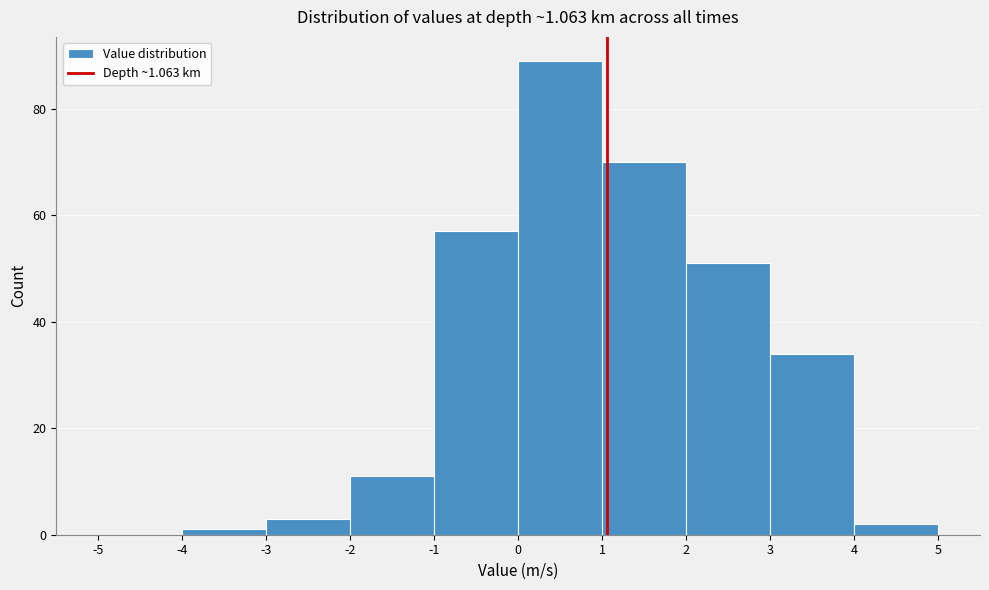

Reading left to right, list every bar in this chart as the range it spans on the x-axis followed by its height. The values are not printed on the chart, so give them approximately, as read against the axis.

-5 to -4: 0
-4 to -3: under 2
-3 to -2: 4
-2 to -1: 12
-1 to 0: 58
0 to 1: 90
1 to 2: 70
2 to 3: 52
3 to 4: 34
4 to 5: 2